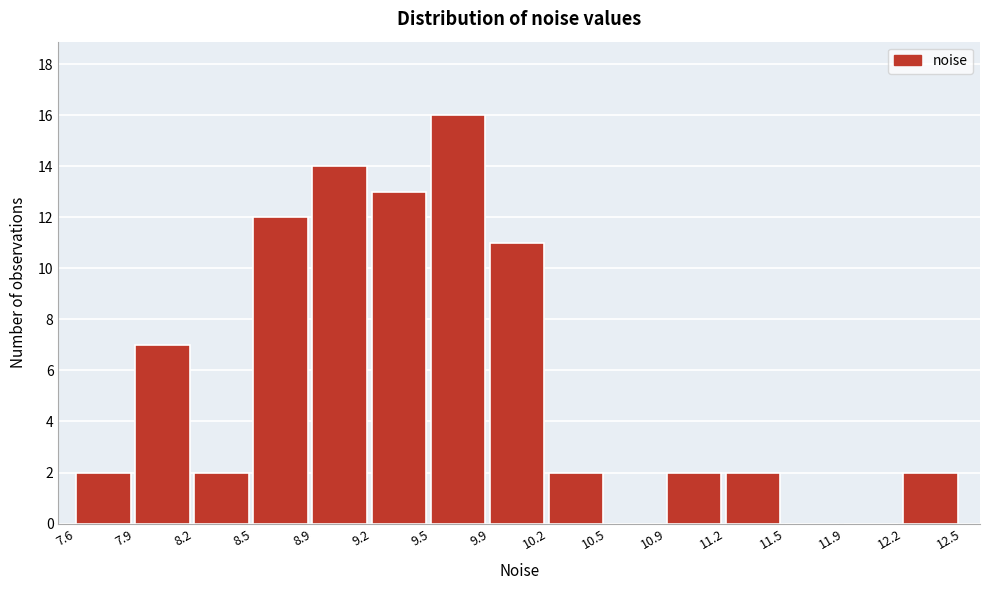

Reading left to right, list every bar in this chart as the range it spans on the x-axis followed by its height. The values are not printed on the chart, so give them approximately, as read against the axis.

7.6 to 7.9: 2
7.9 to 8.2: 7
8.2 to 8.5: 2
8.5 to 8.9: 12
8.9 to 9.2: 14
9.2 to 9.5: 13
9.5 to 9.9: 16
9.9 to 10.2: 11
10.2 to 10.5: 2
10.5 to 10.9: 0
10.9 to 11.2: 2
11.2 to 11.5: 2
11.5 to 11.9: 0
11.9 to 12.2: 0
12.2 to 12.5: 2